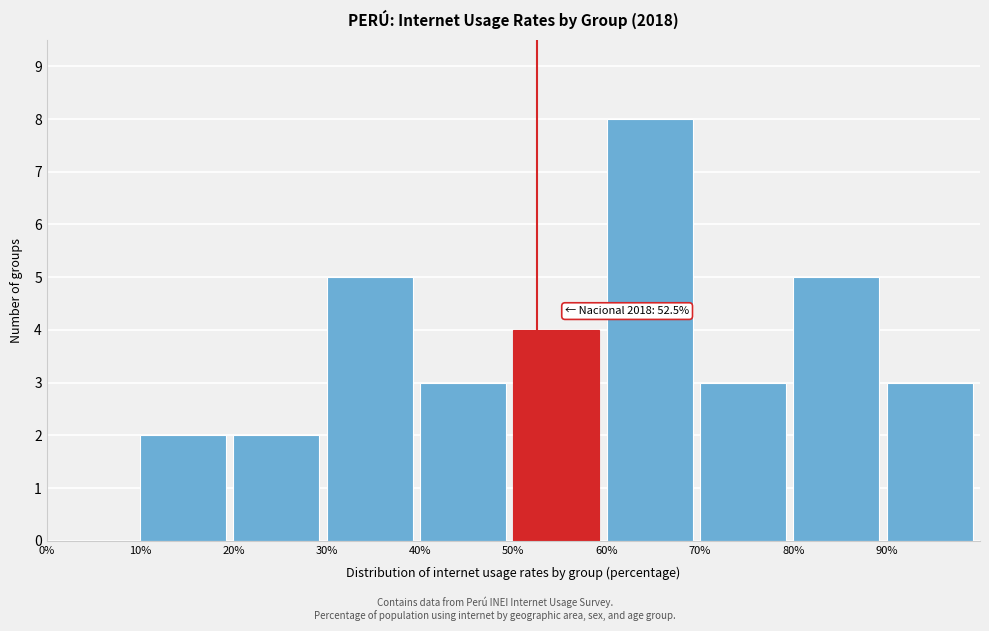

Over which range of the x-axis is the bar tallest?

60 to 70